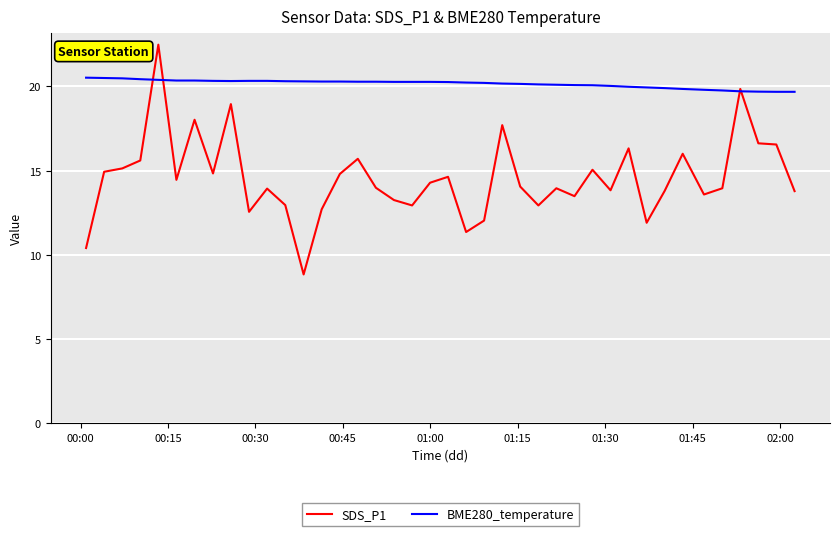

What are all the series names shown in the legend?

SDS_P1, BME280_temperature